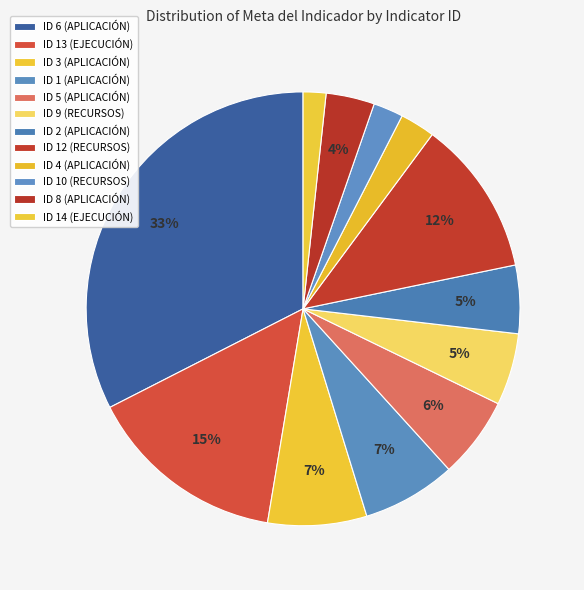

How many segments does this pie chart have?

12